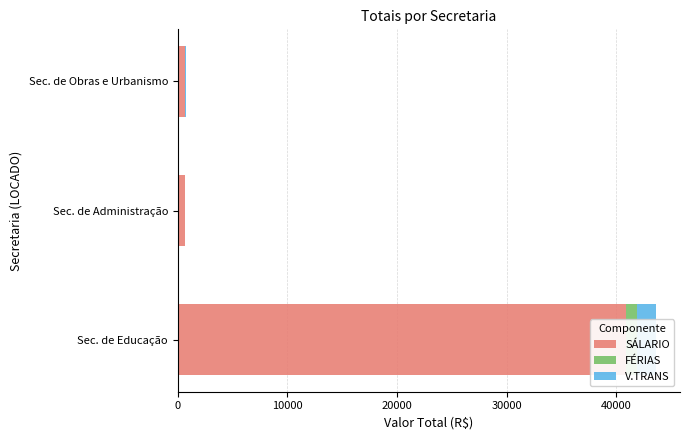

How many values in the FÉRIAS series exceed 0?

1